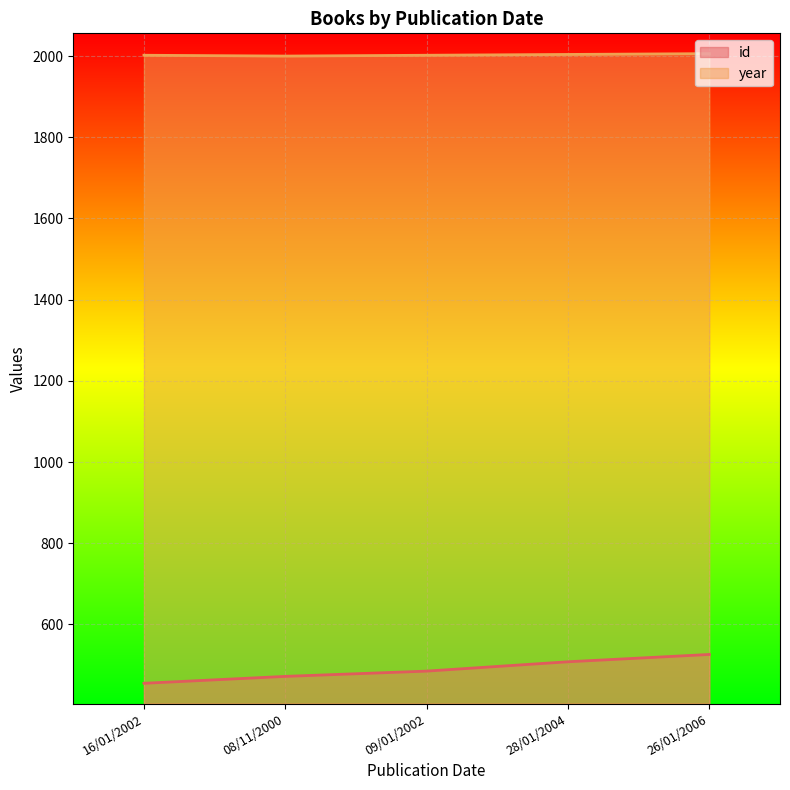

What is the minimum value for id?

455